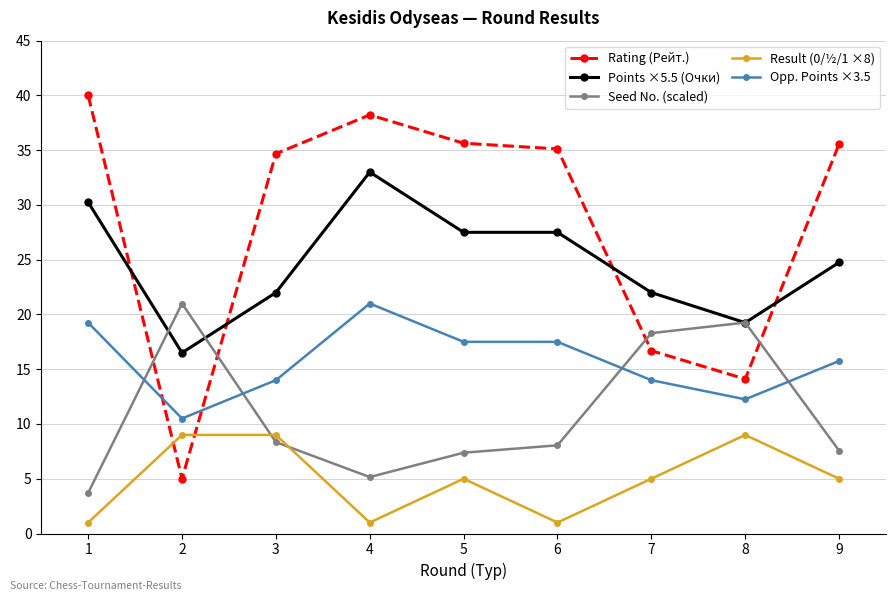

True or false: Points ×5.5 (Очки) and Opp. Points ×3.5 cross at least once.

False